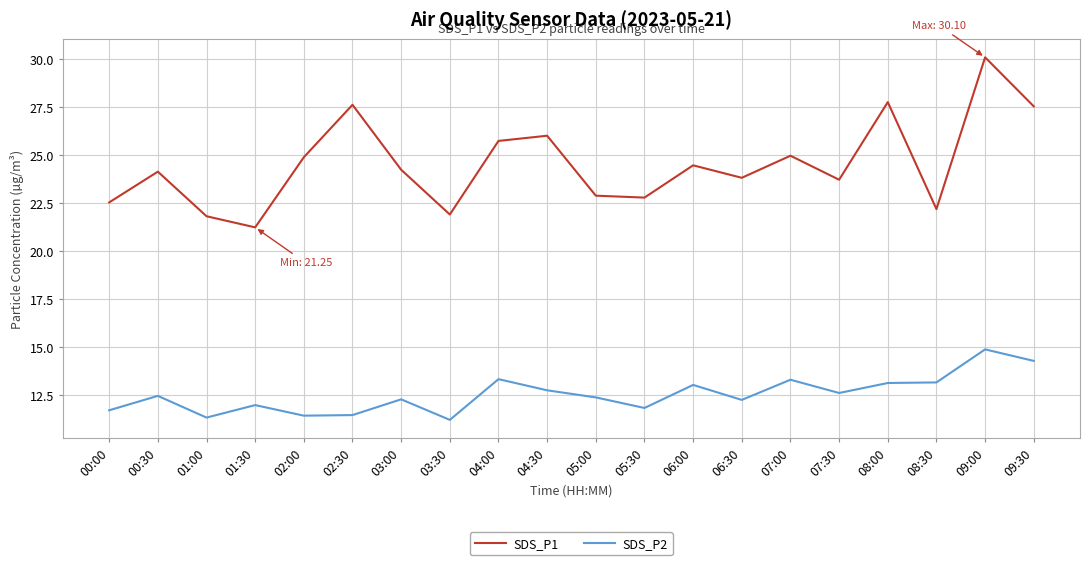

Which series has the largest total across all categories?

SDS_P1